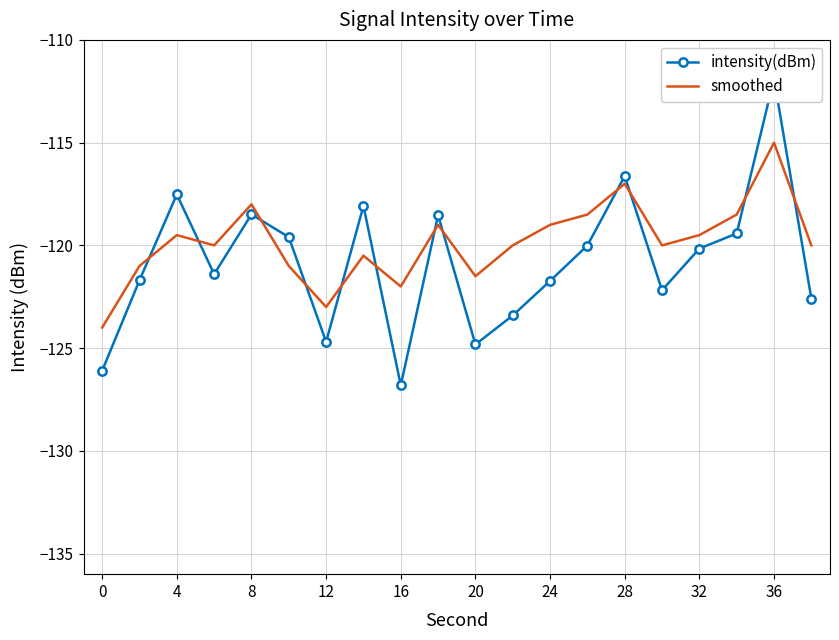

The value of smoothed at 24 is -47.2. True or false?

False